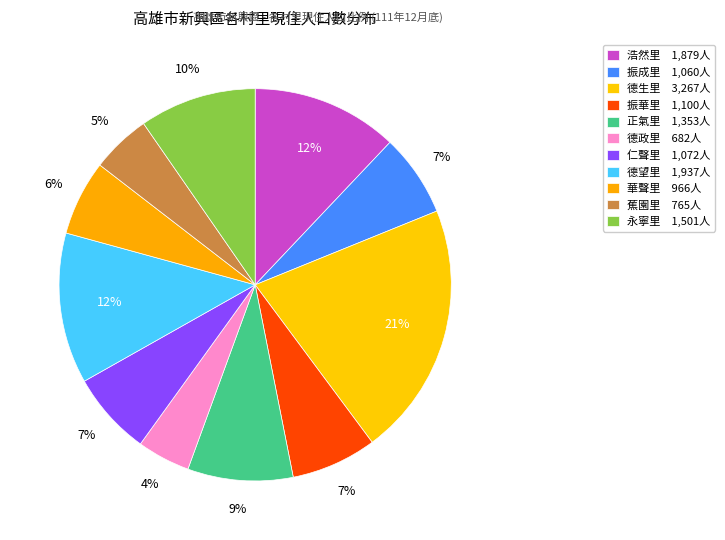

How many segments does this pie chart have?

11